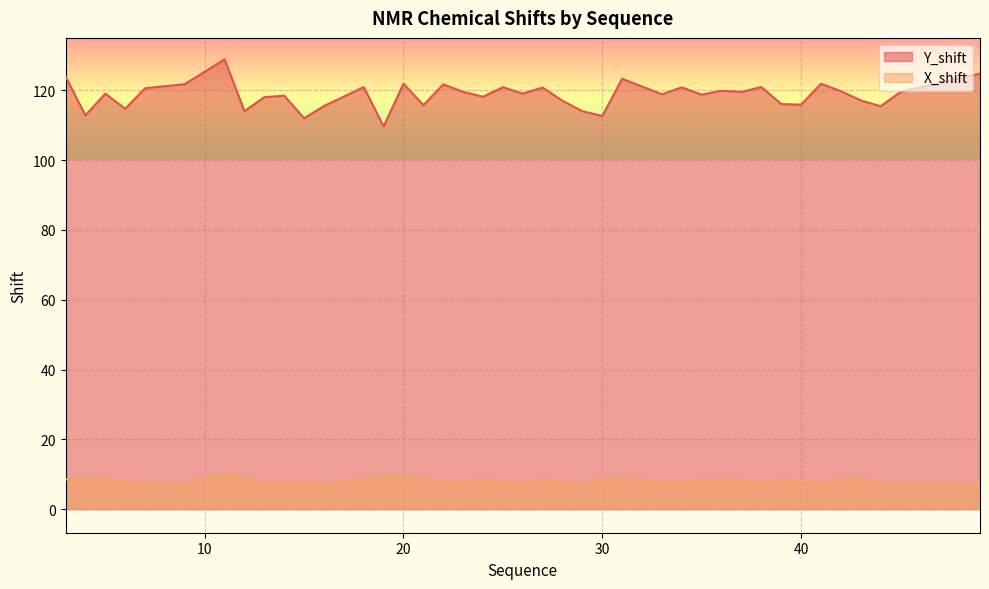

Which series has the largest total across all categories?

Y_shift